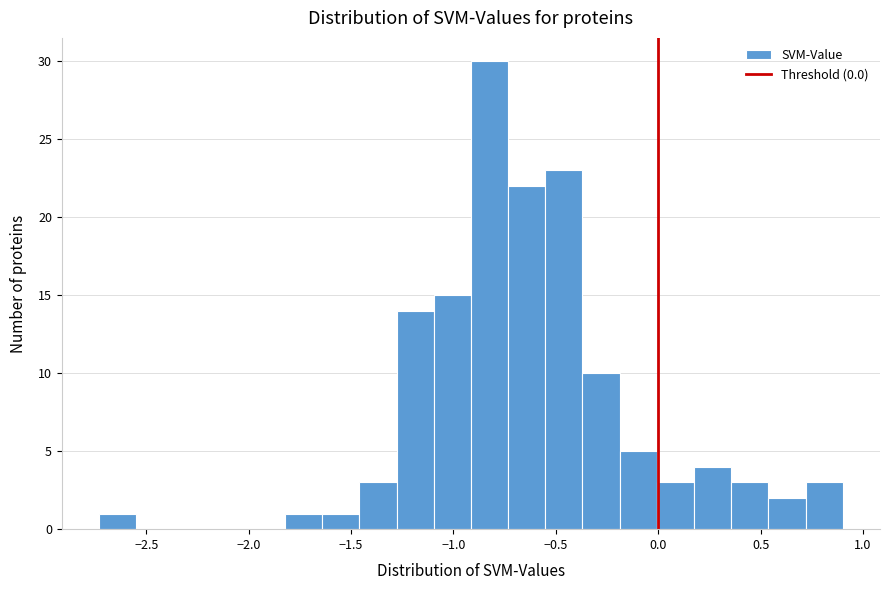

Around what value on the x-axis is the tallest bar? Give the approximate position of its centre, as read against the axis.

-0.80